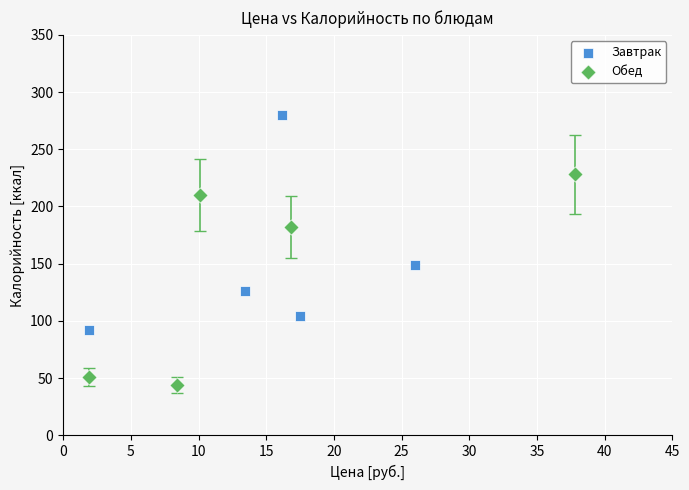

Which series reaches the maximum Y coordinate?

Завтрак